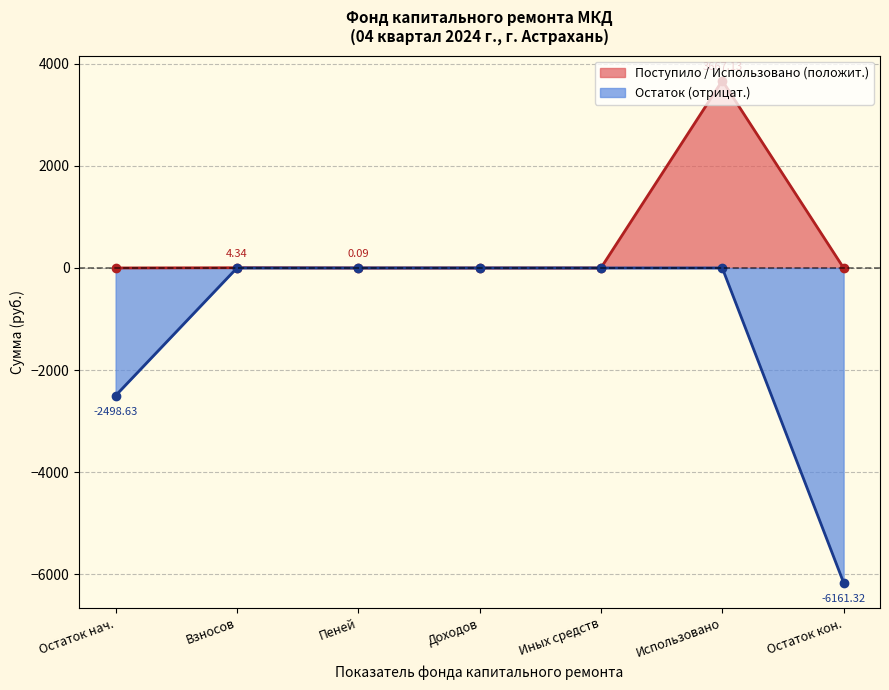

What is the maximum value shown in the chart?

3667.1